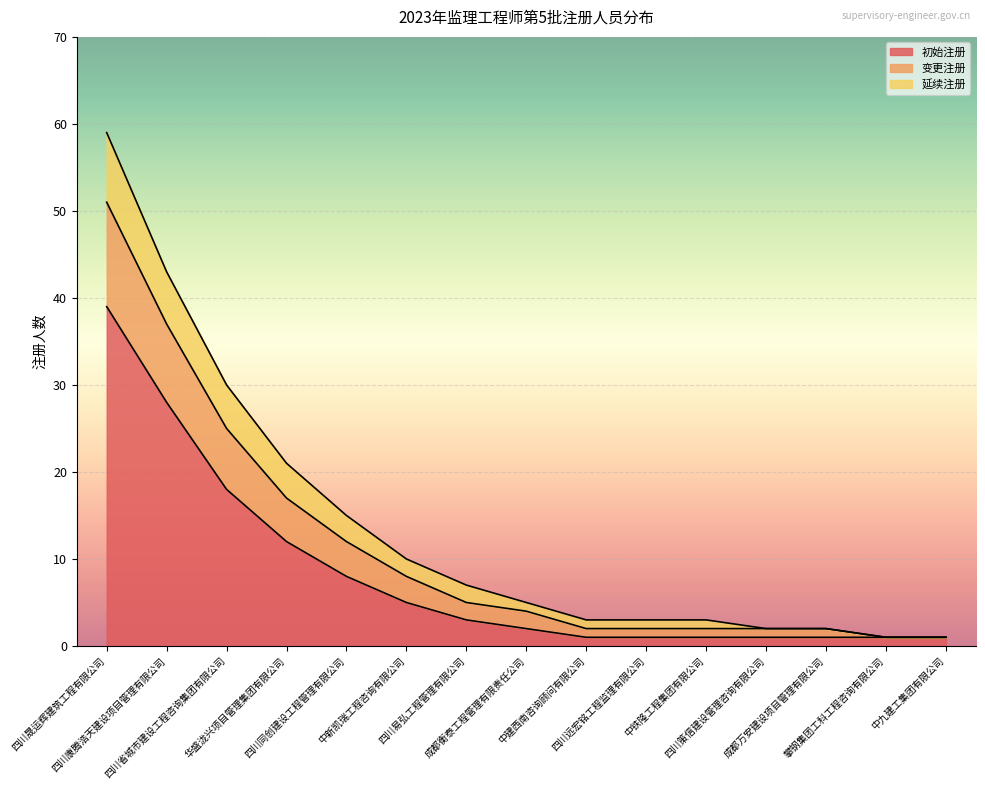

What is the label of the 4th point from the left?

华盛泷兴项目管理集团有限公司